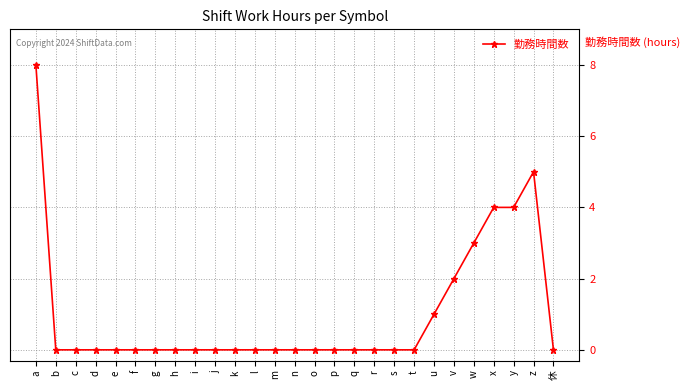

The value at e is 0. True or false?

True